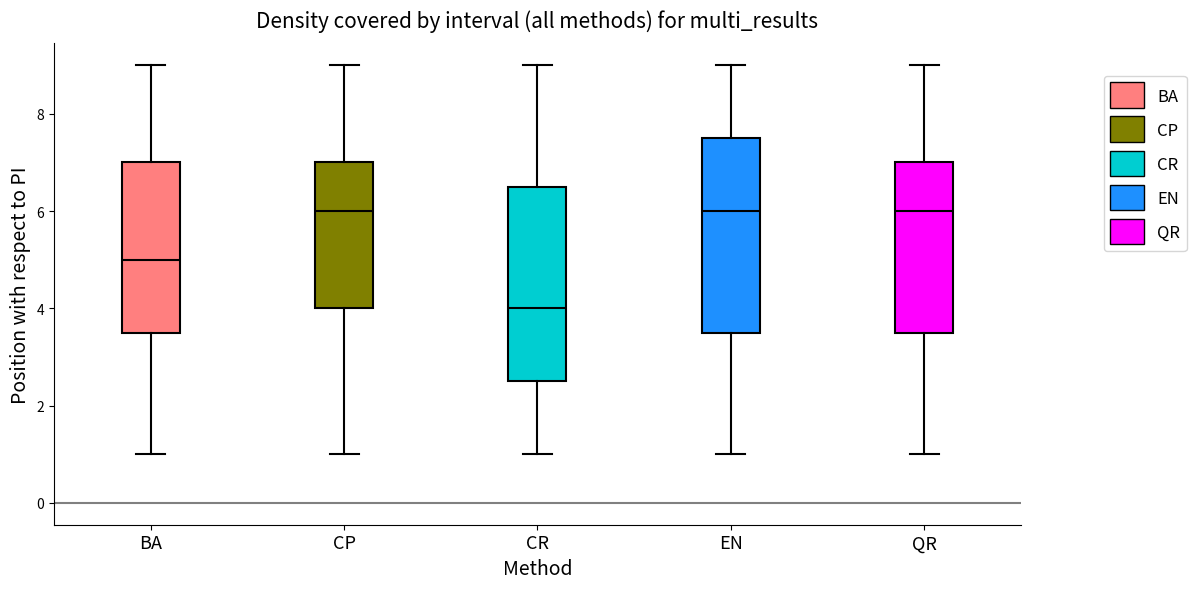

Reading left to right, read every box against the y-axis: the position of its median line, the range the box covers, and the ends of its whiskers. The values are not printed on the chart, so give them approximately, as read against the axis.

BA: median 5.0, box 3.6 to 7.0, whiskers 1.0 to 9.0
CP: median 6.0, box 4.0 to 7.0, whiskers 1.0 to 9.0
CR: median 4.0, box 2.6 to 6.6, whiskers 1.0 to 9.0
EN: median 6.0, box 3.6 to 7.6, whiskers 1.0 to 9.0
QR: median 6.0, box 3.6 to 7.0, whiskers 1.0 to 9.0